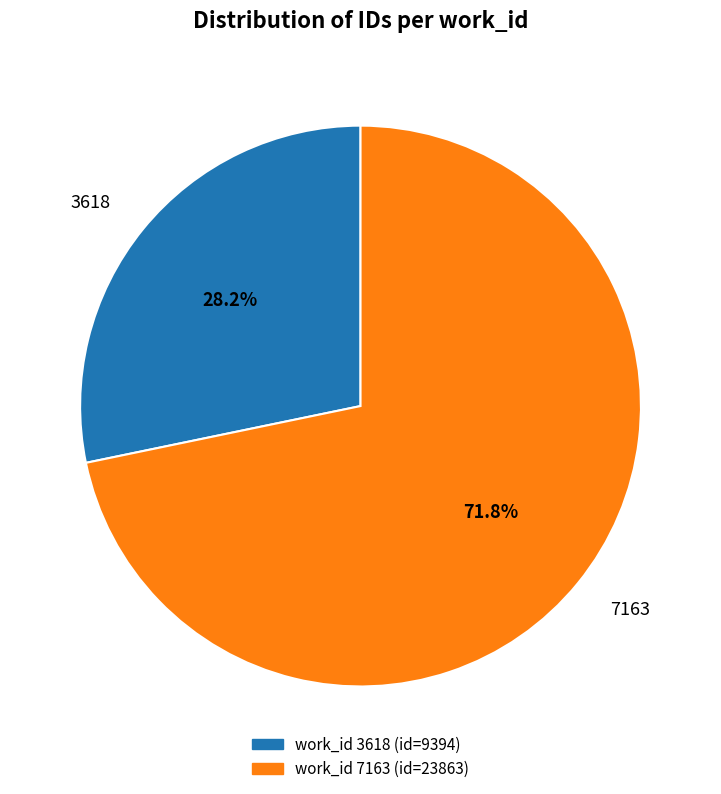

Count the number of slices in the pie.

2